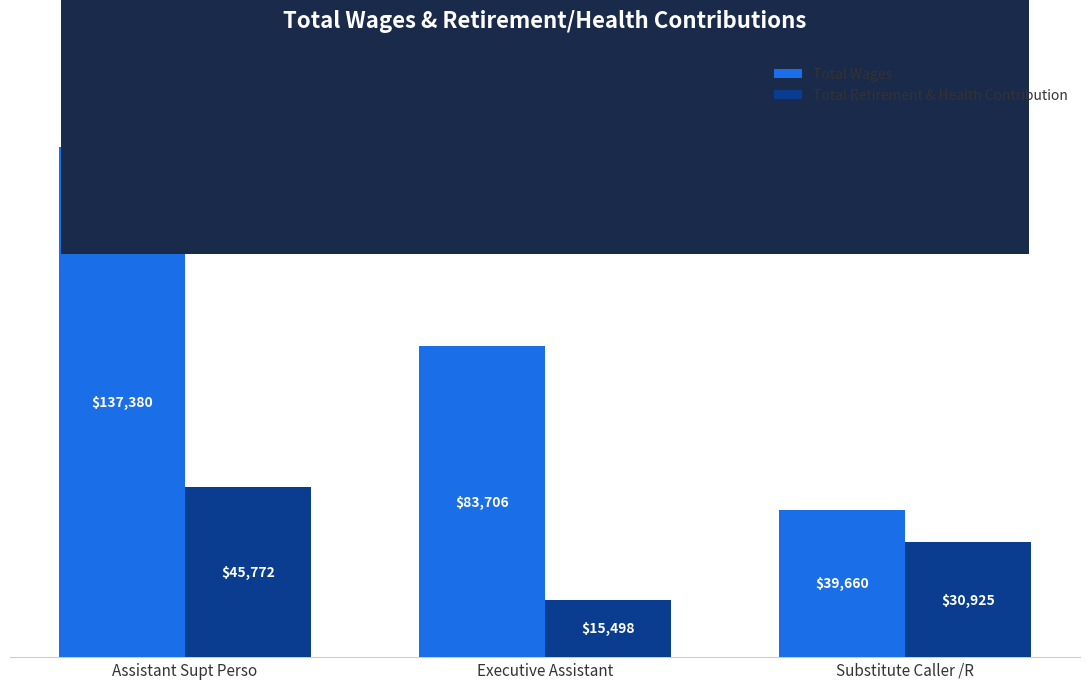

At which category is the sum across all series the highest?

Assistant Supt Perso